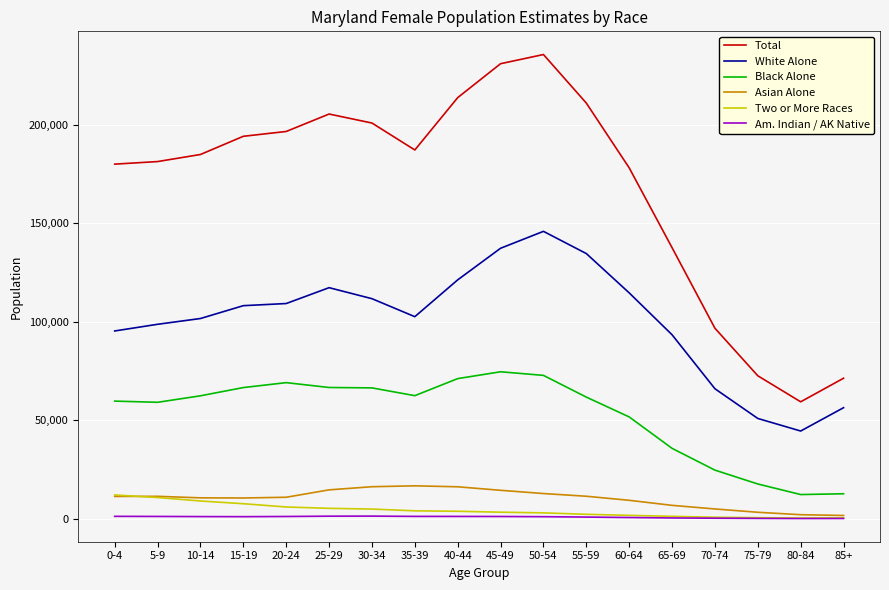

The value of White Alone at 60-64 is 114604. True or false?

True